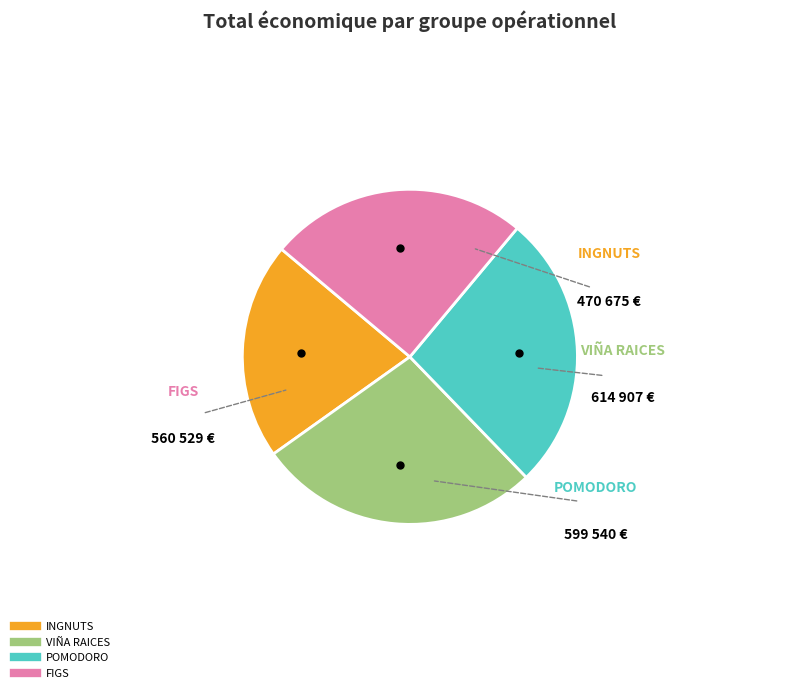

Rank the categories by value from lowest to highest.

INGNUTS, FIGS, POMODORO, VIÑA RAICES